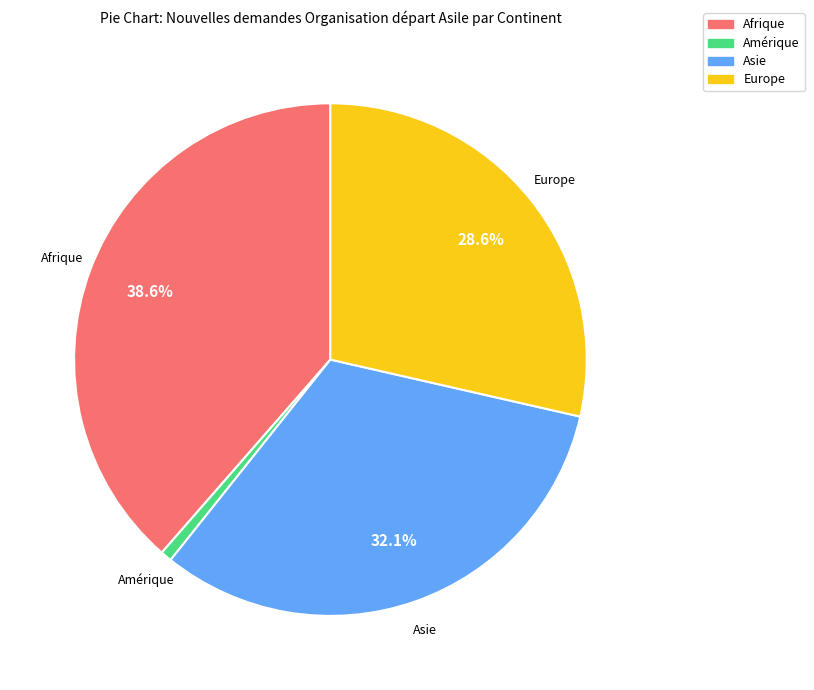

Is there a majority slice in this chart?

No